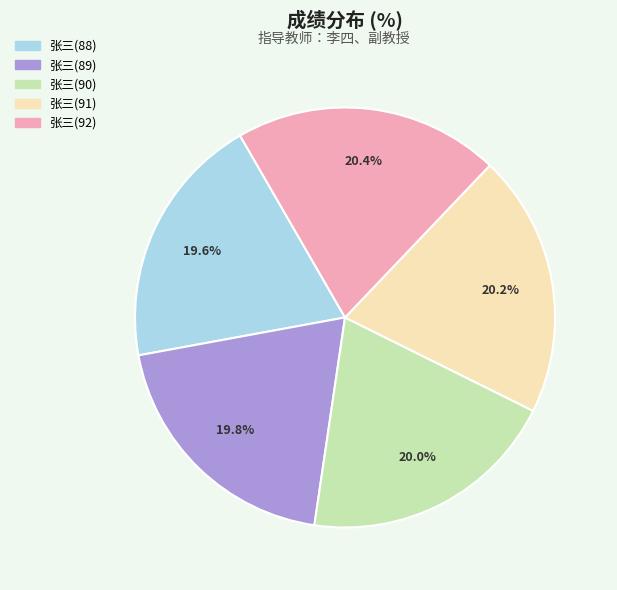

To the nearest percent, what is the average slice percentage?

20%